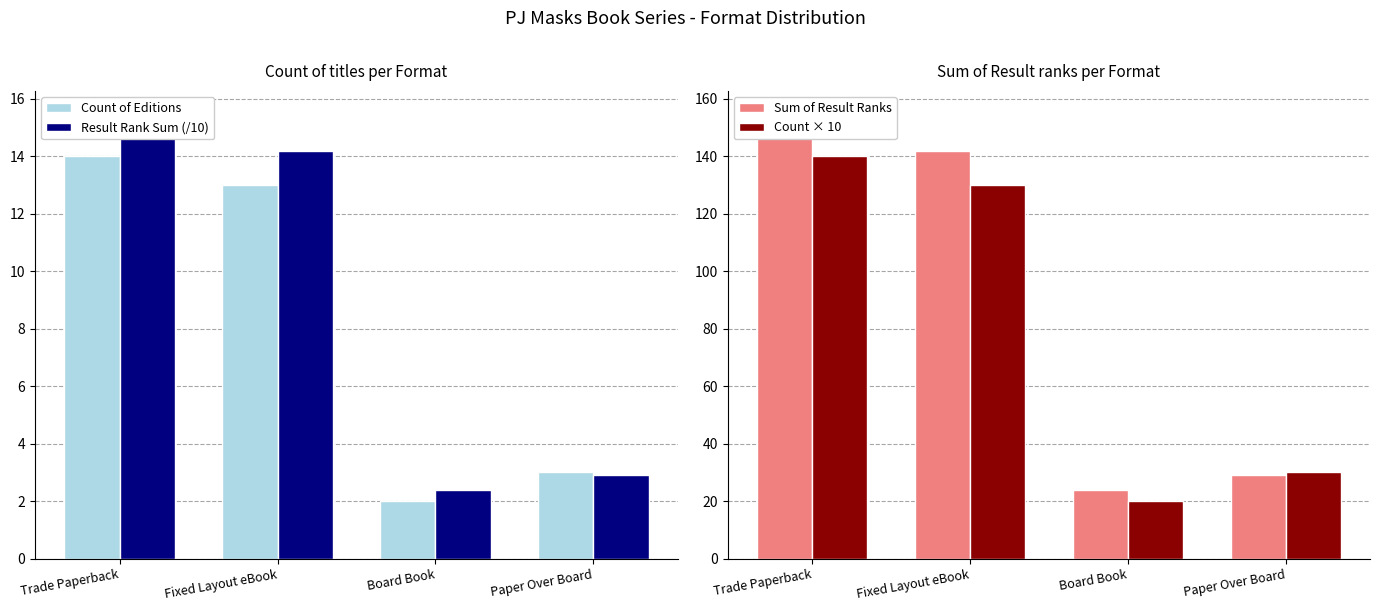

Reading left to right, list all the values displayed in this chart.

Count of Editions: Trade Paperback=14.0	Fixed Layout eBook=13.0	Board Book=2.0	Paper Over Board=3.0
Result Rank Sum (/10): Trade Paperback=15.5	Fixed Layout eBook=14.2	Board Book=2.4	Paper Over Board=2.9
Sum of Result Ranks: Trade Paperback=155.0	Fixed Layout eBook=142.0	Board Book=24.0	Paper Over Board=29.0
Count × 10: Trade Paperback=140.0	Fixed Layout eBook=130.0	Board Book=20.0	Paper Over Board=30.0